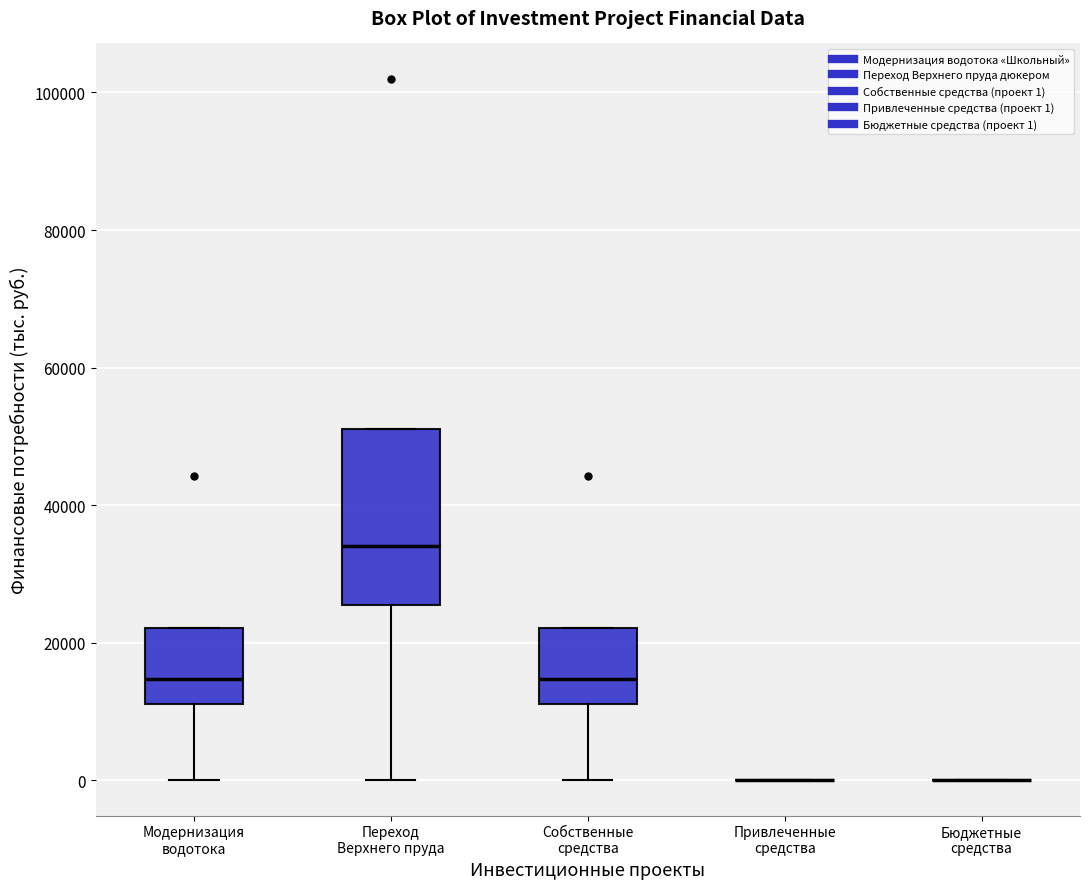

Which box is the tallest, from its lower edge to its upper edge?

Переход Верхнего пруда